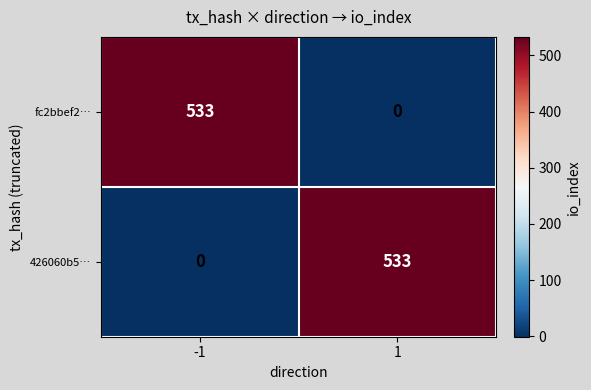

What is the highest value of the fc2bbef2… series?

533